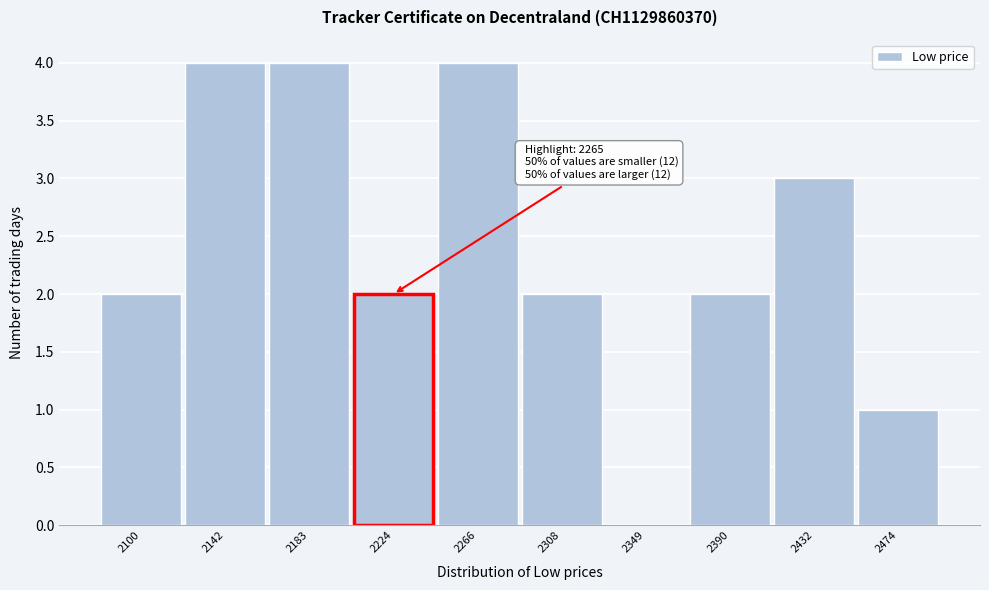

Reading left to right, list all the values displayed in this chart.

2100=2	2142=4	2183=4	2224=2	2266=4	2308=2	2349=0	2390=2	2432=3	2474=1